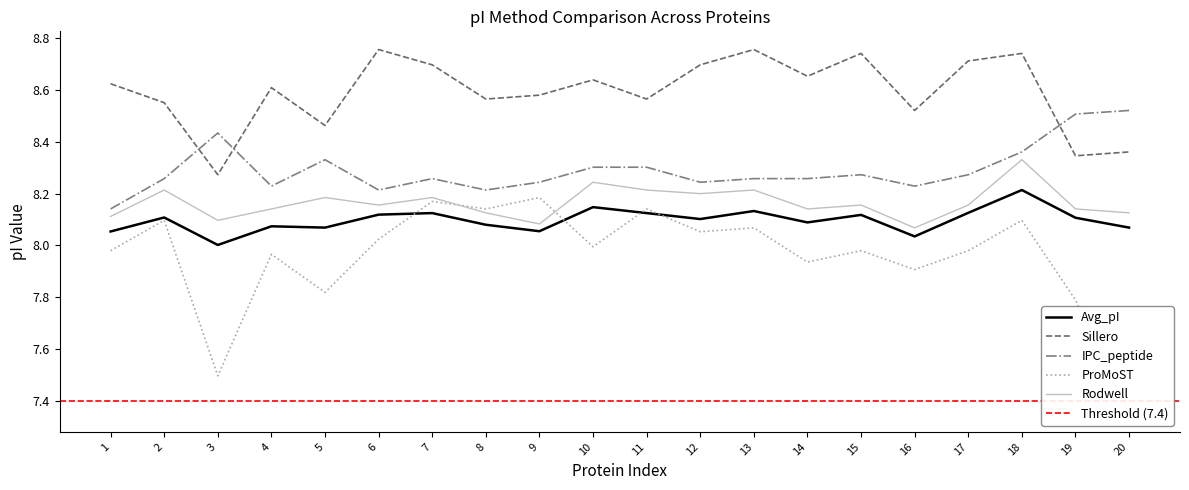

In Rodwell, how many points are higher than both neighbors (excluding endpoints)?

7